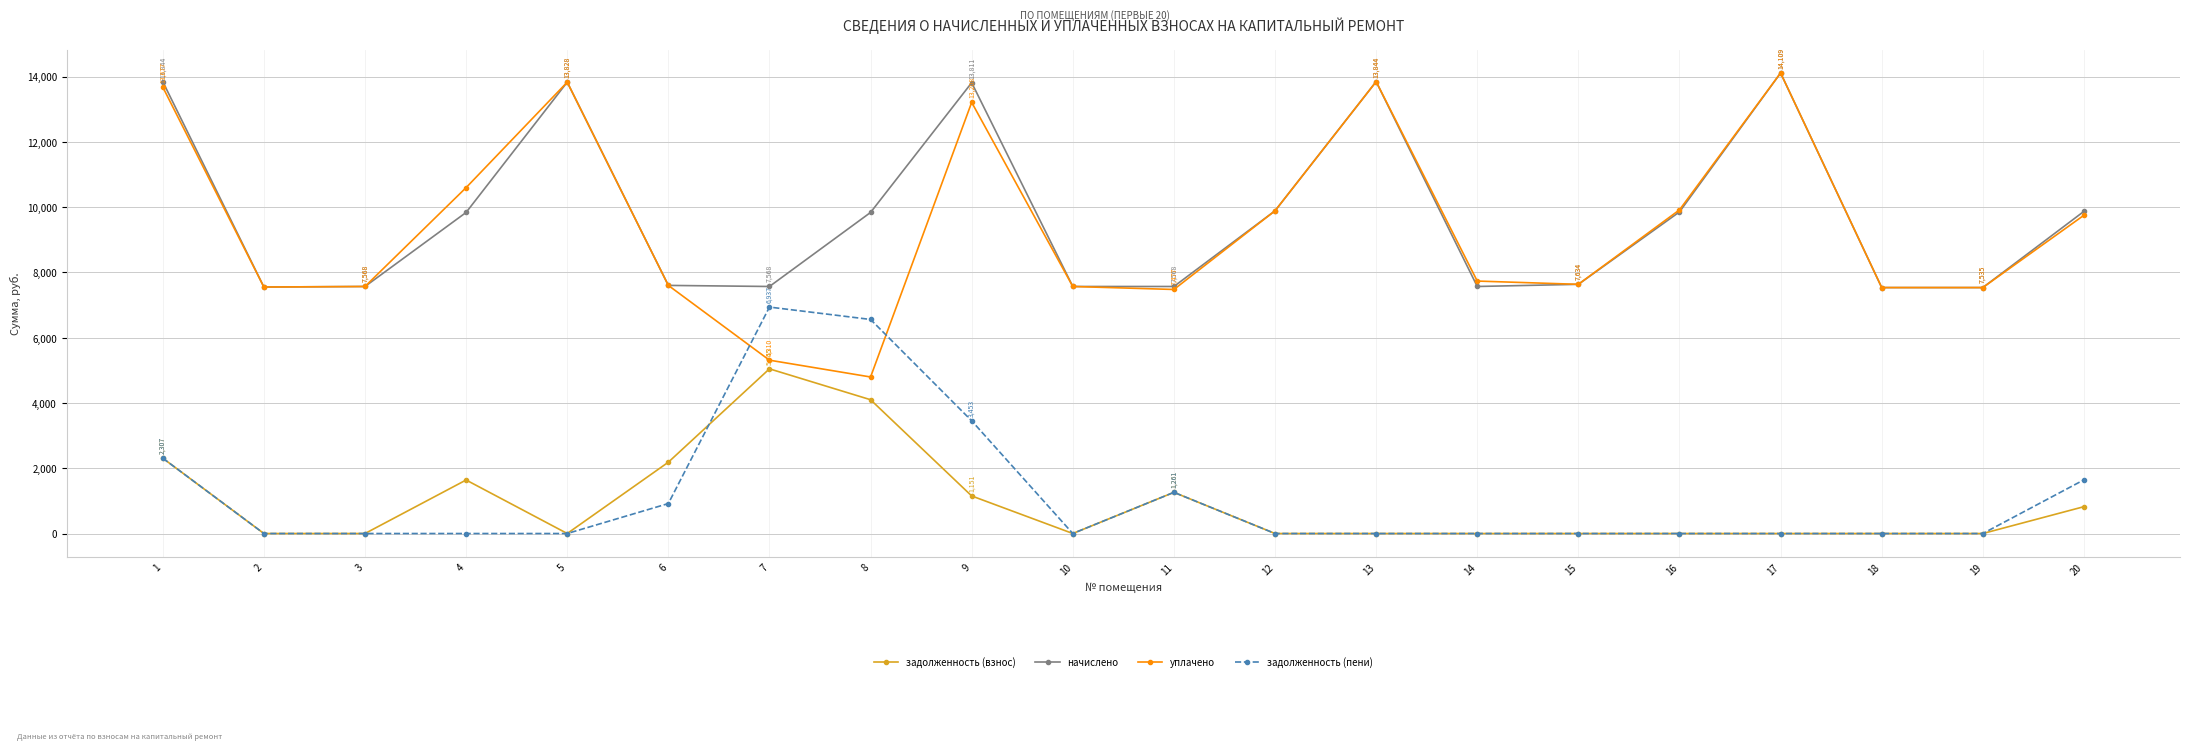

What is the difference between the maximum and minimum values in the начислено series?

6574.3